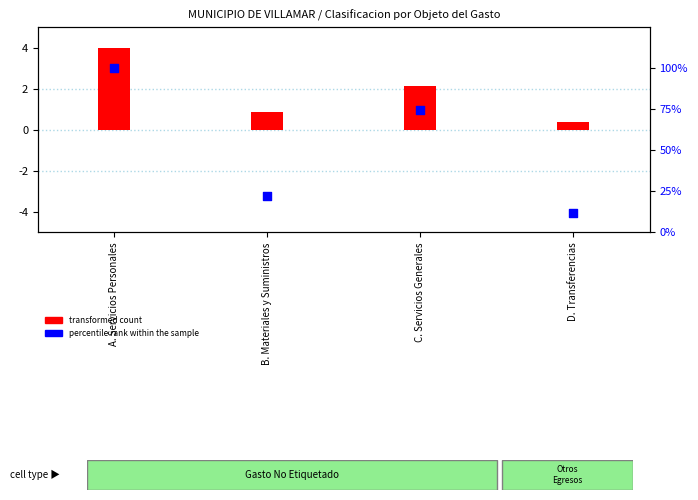

At which category is the sum across all series the highest?

A. Servicios Personales